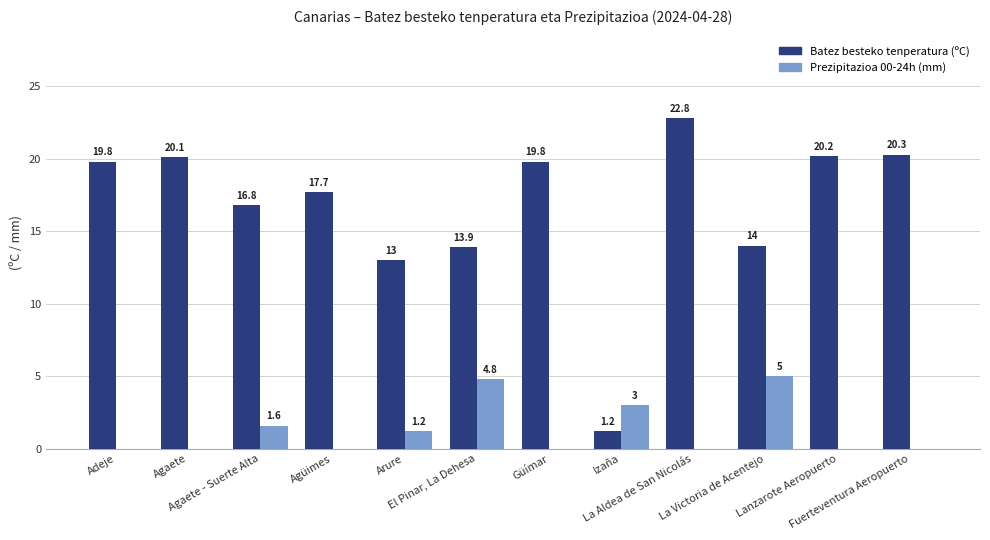

Which label corresponds to the largest value in the chart?

La Aldea de San Nicolás